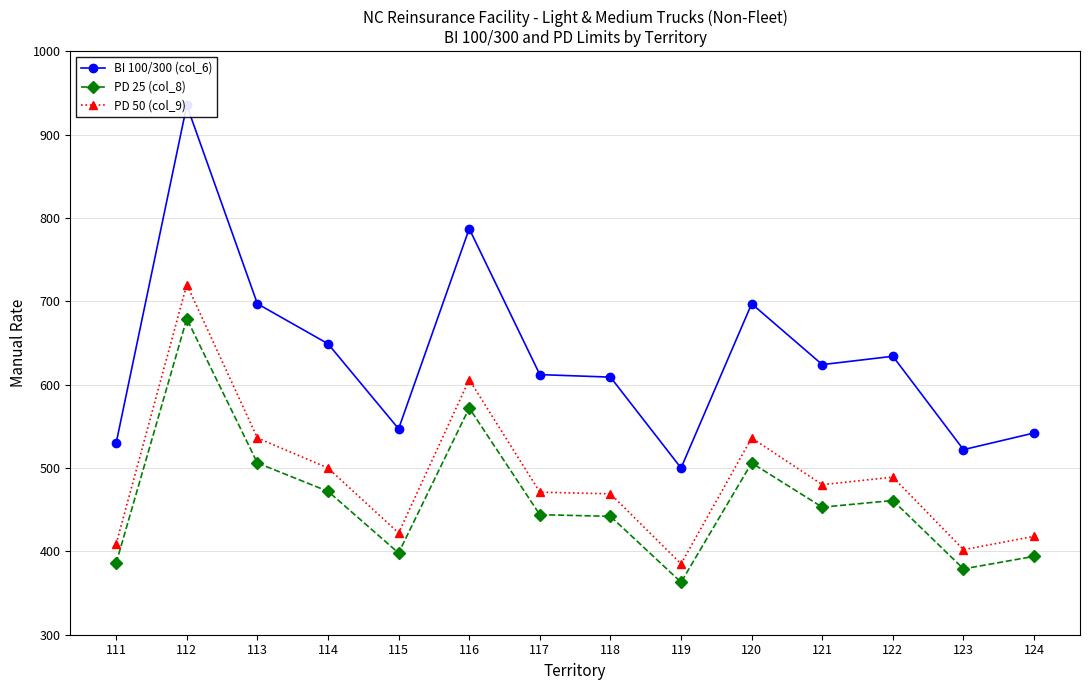

Reading left to right, what are all the values shown in this chart?

BI 100/300 (col_6): 111=530	112=935	113=697	114=649	115=547	116=787	117=612	118=609	119=500	120=697	121=624	122=634	123=522	124=542
PD 25 (col_8): 111=386	112=679	113=506	114=472	115=398	116=572	117=444	118=442	119=363	120=506	121=453	122=461	123=379	124=394
PD 50 (col_9): 111=409	112=720	113=536	114=500	115=422	116=606	117=471	118=469	119=385	120=536	121=480	122=489	123=402	124=418